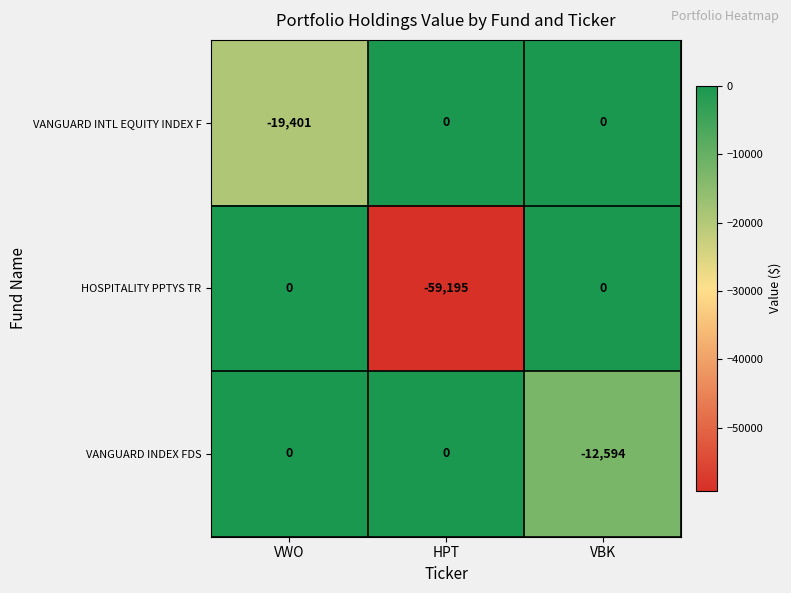

Is it true that VANGUARD INTL EQUITY INDEX F equals -19401 at VWO?

True